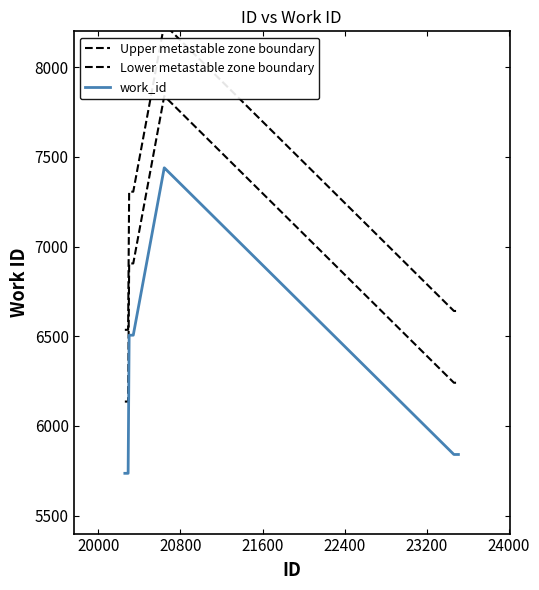

At how many categories does at least one series exceed 7751?

2